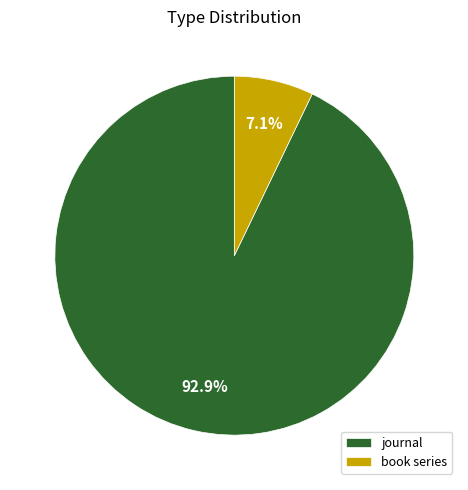

Count the number of slices in the pie.

2